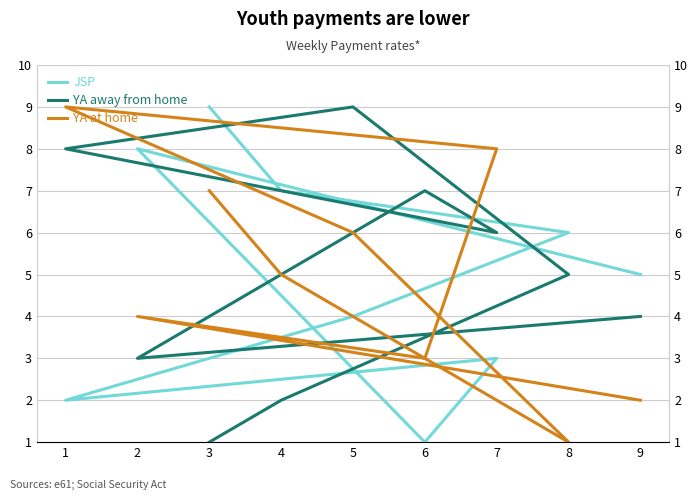

At which category does YA at home reach its first local peak?

1